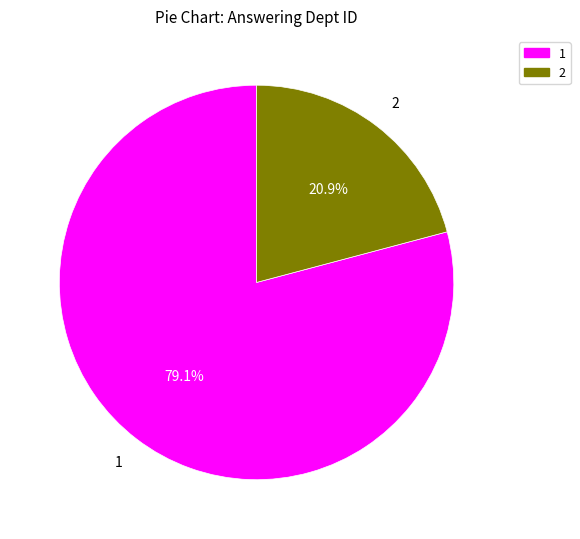

Combined, do 1 and 2 account for over 50%?

Yes